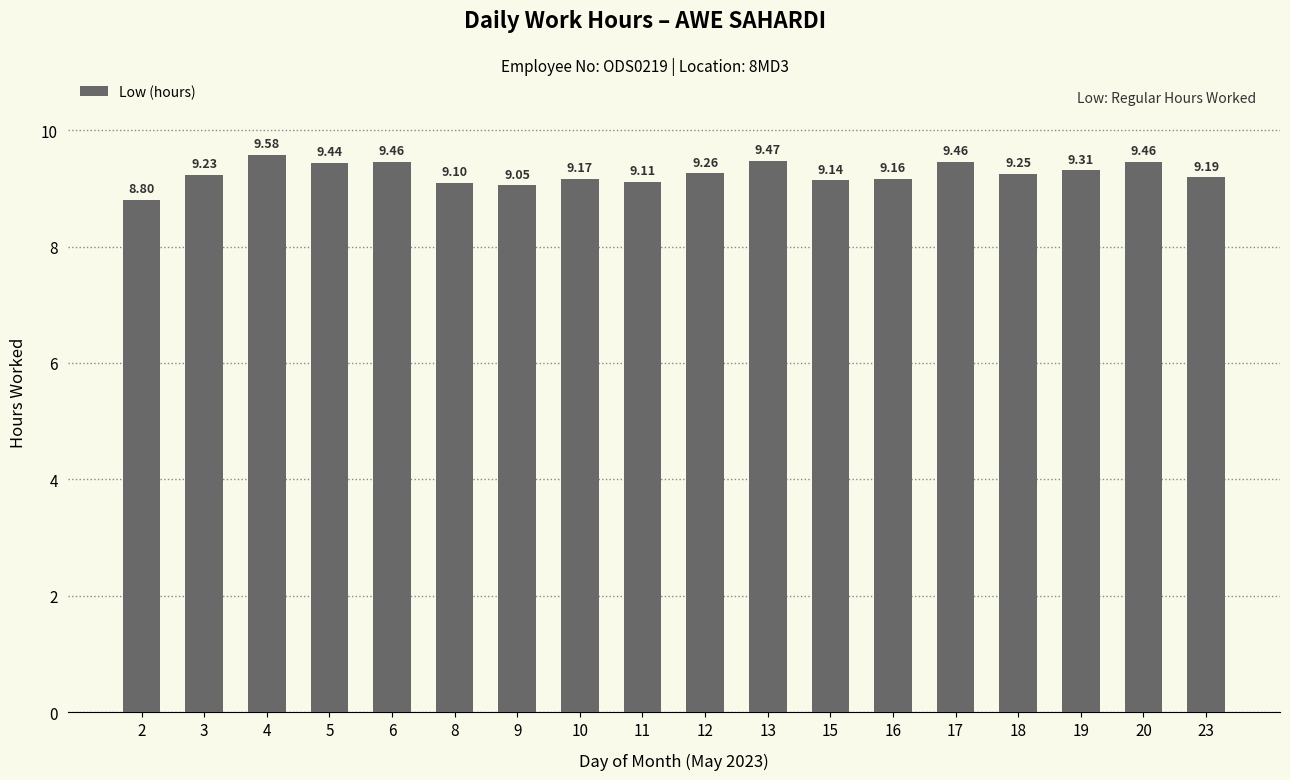

What is the change in value from 6 to 15?

-0.3